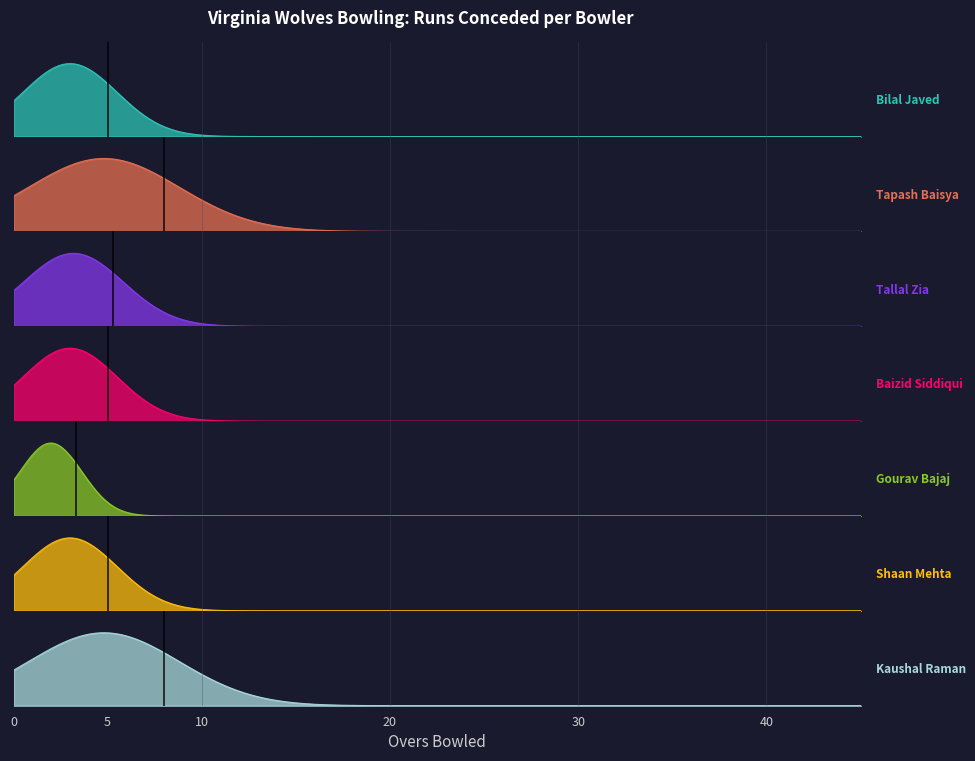

Is the value of Kaushal Raman at Over 8 greater than the value of Bilal Javed at Over 5.3?

No